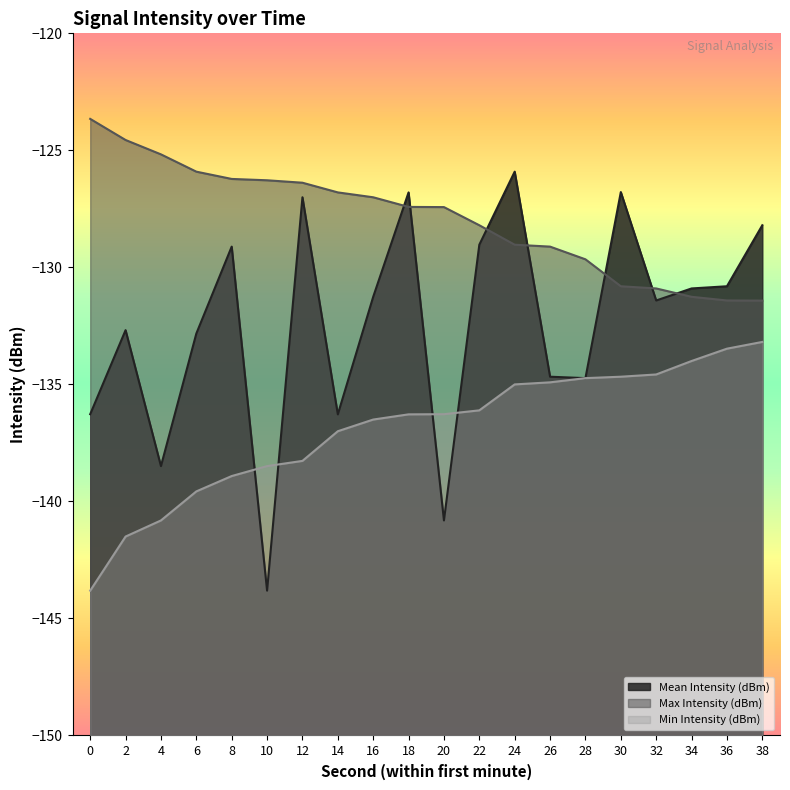

What is the total value across all series at 20?

-404.5